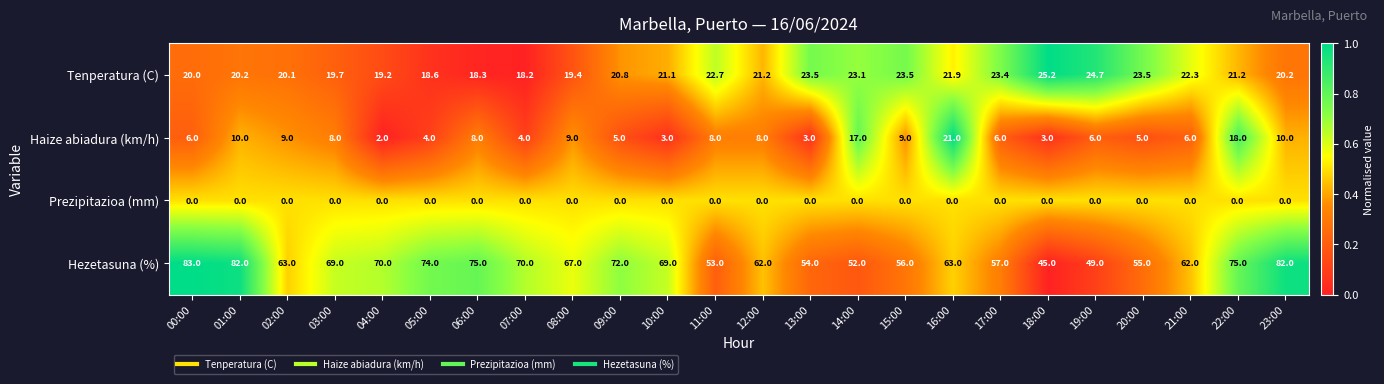

How many categories are shown in the chart?

24